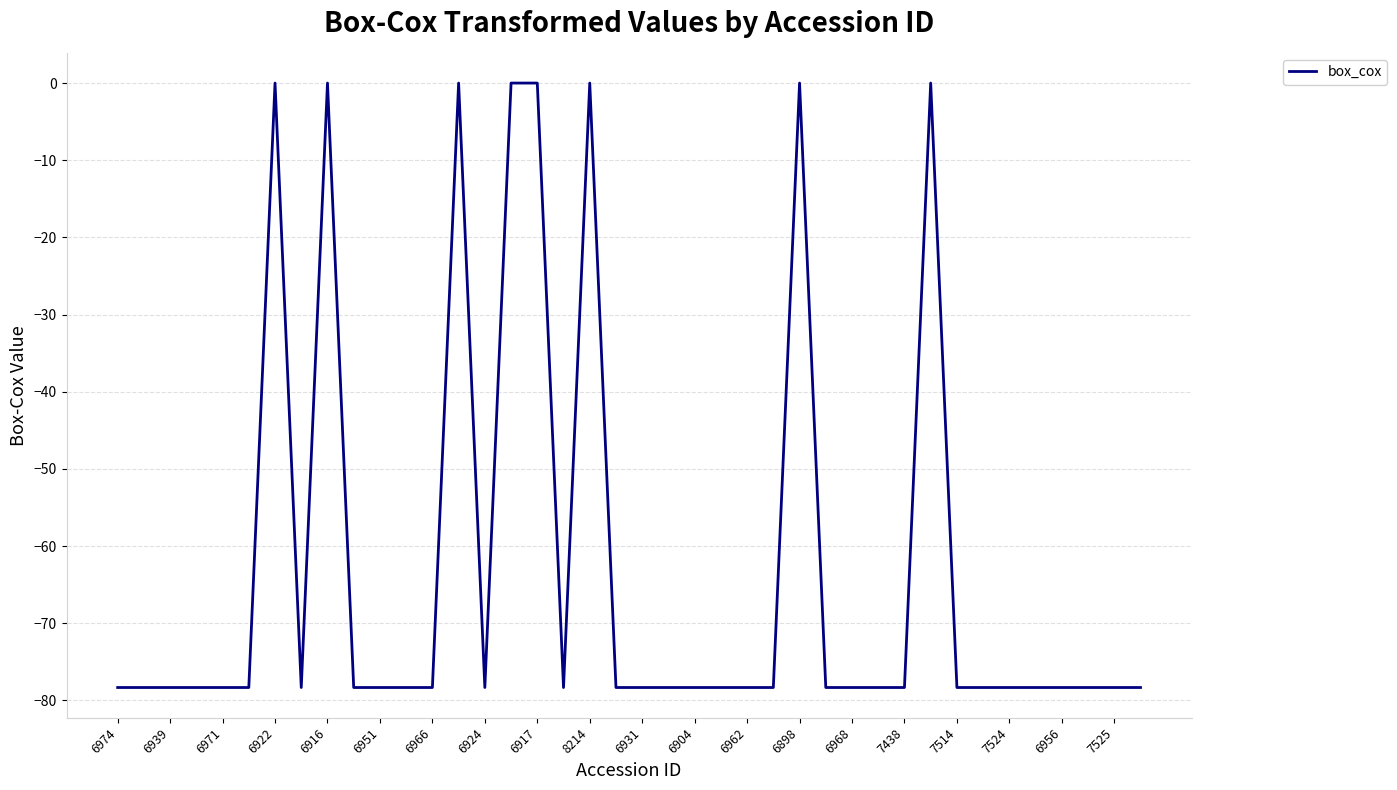

What is the minimum value shown in the chart?

-78.3